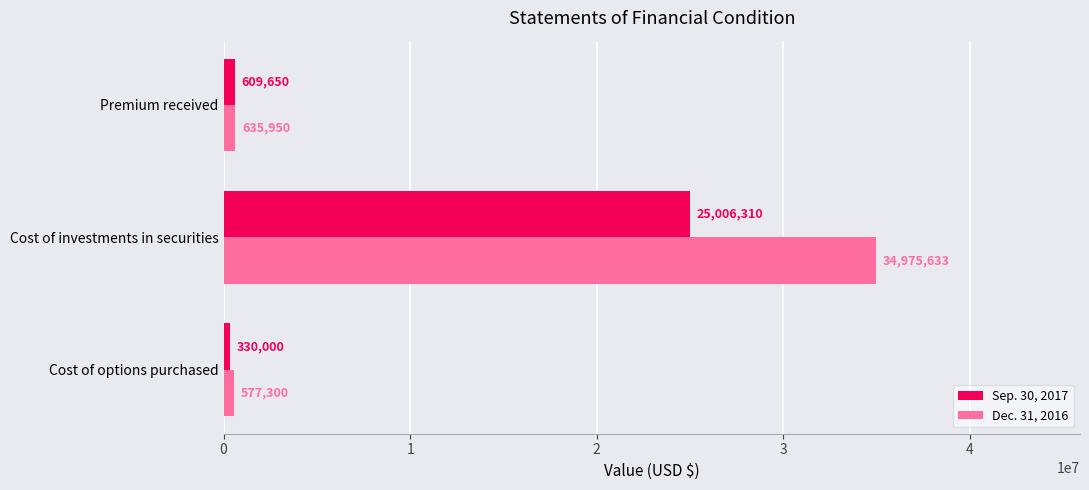

At which label is Dec. 31, 2016 closest to 17776466?

Premium received